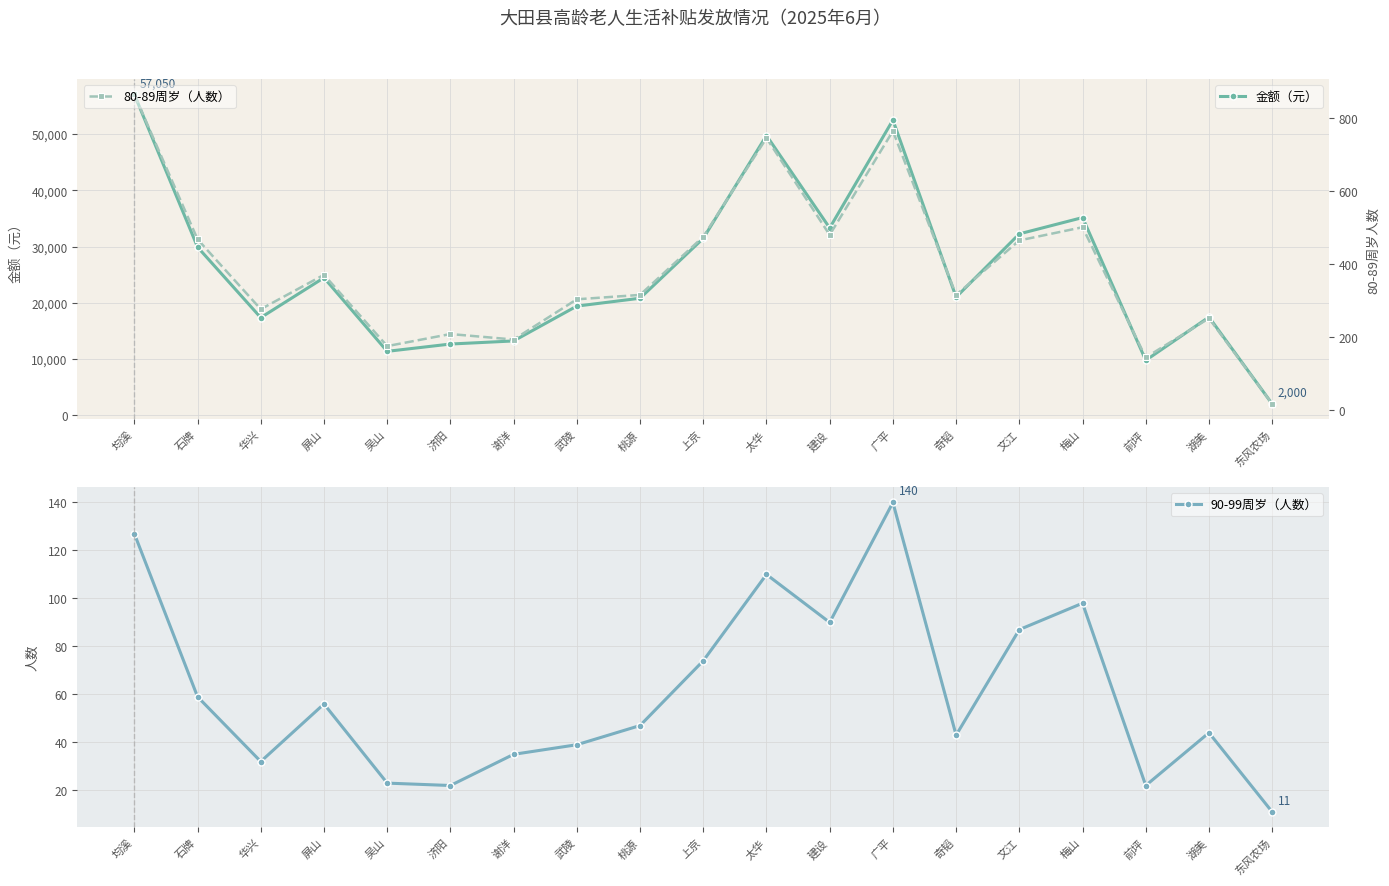

Reading left to right, list all the values displayed in this chart.

金额（元）: 57050	29900	17350	24450	11350	12650	13200	19400	20800	31450	49750	33300	52500	21000	32250	35150	9750	17450	2000
90-99周岁（人数）: 127	59	32	56	23	22	35	39	47	74	110	90	140	43	87	98	22	44	11
80-89周岁（人数）: 864	468	277	371	176	209	194	304	316	475	745	480	764	316	465	501	145	252	18